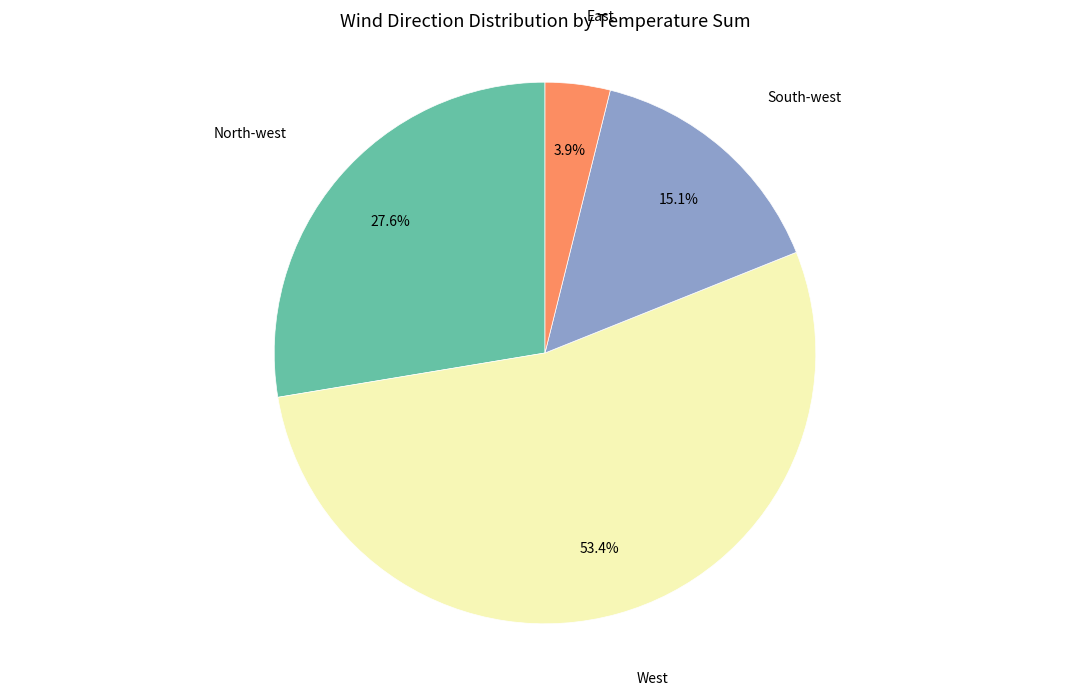

Does any single category account for the majority?

Yes